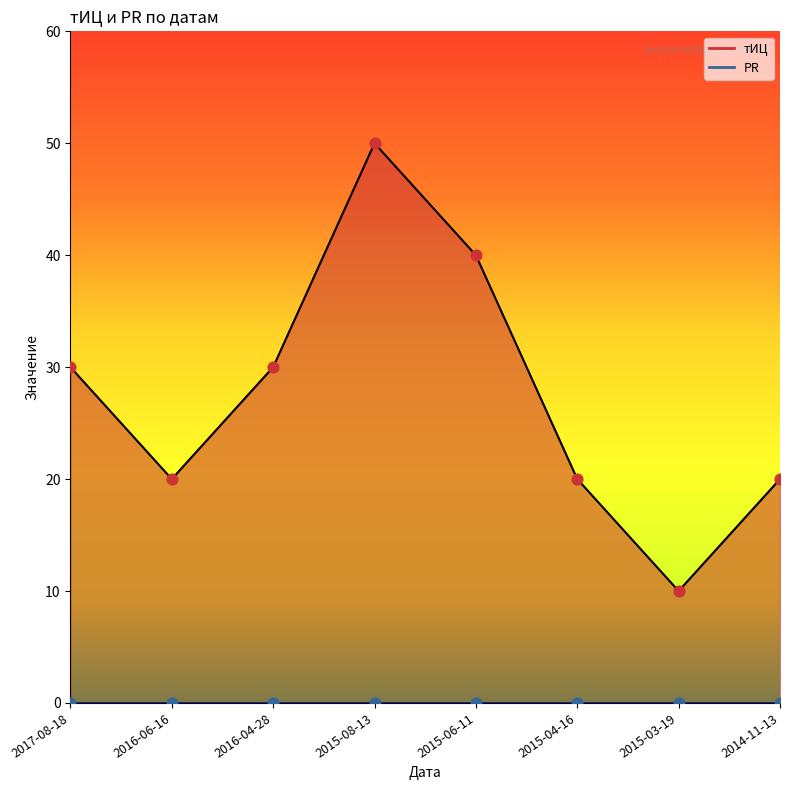

Between 2017-08-18 and 2015-06-11, which is larger?

2015-06-11